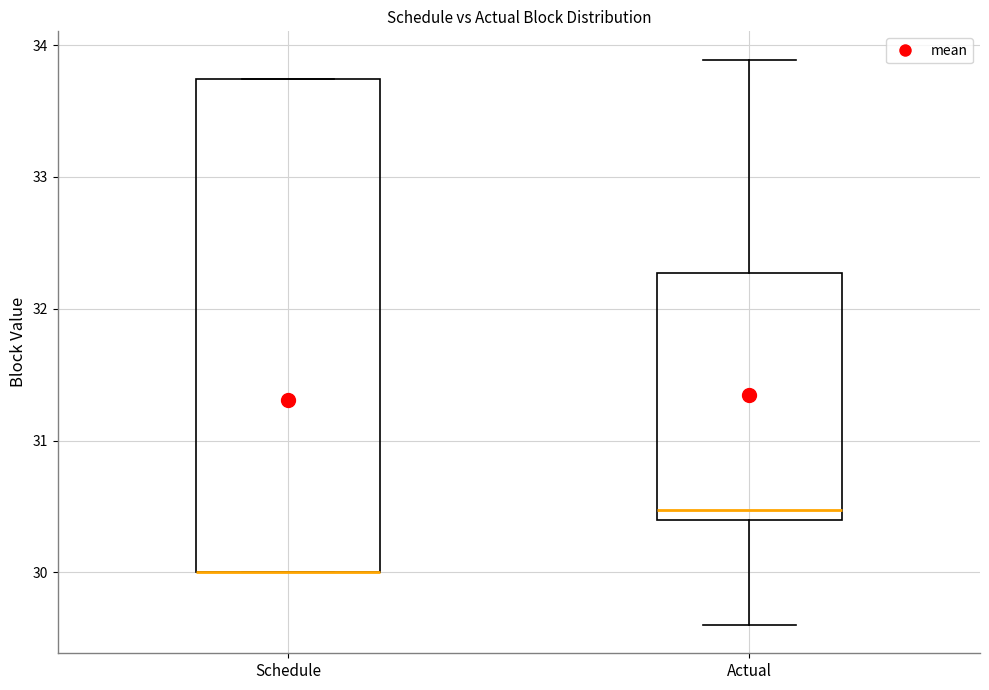

Which box is the tallest, from its lower edge to its upper edge?

Schedule